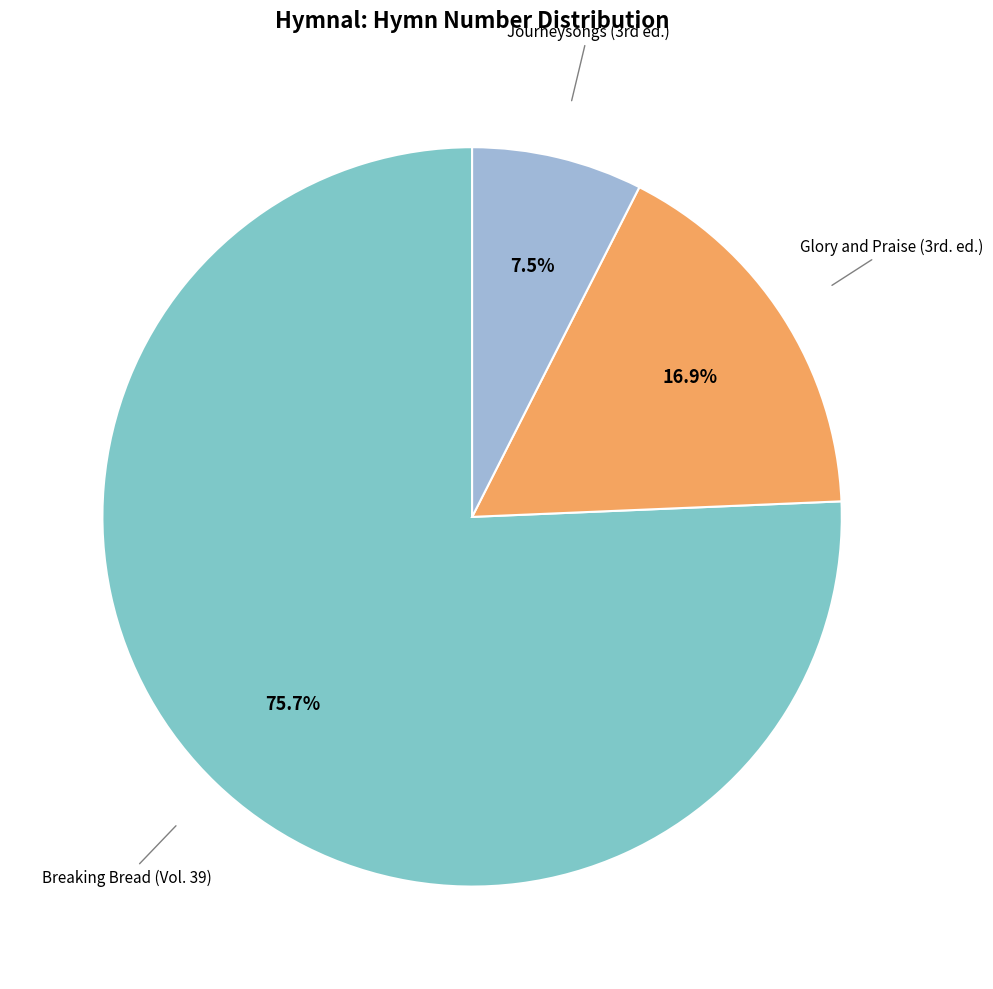

Is there a majority slice in this chart?

Yes